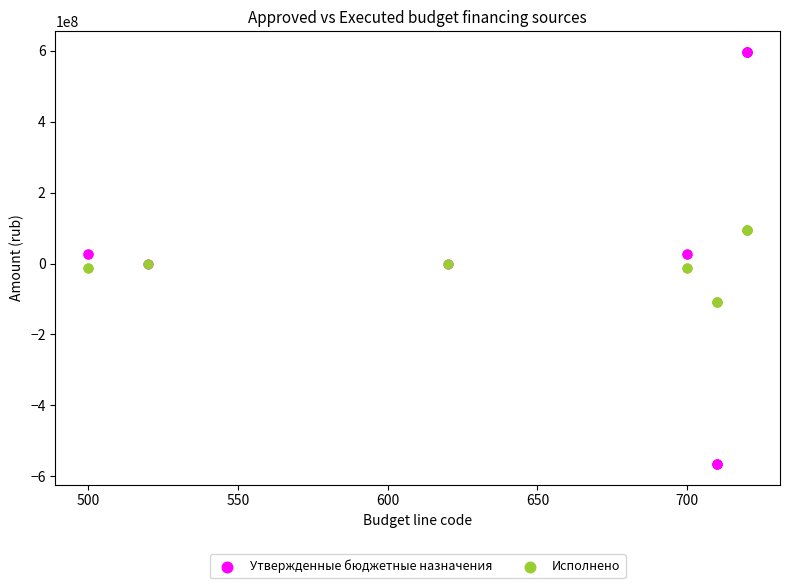

Which series reaches the minimum Y coordinate?

Утвержденные бюджетные назначения